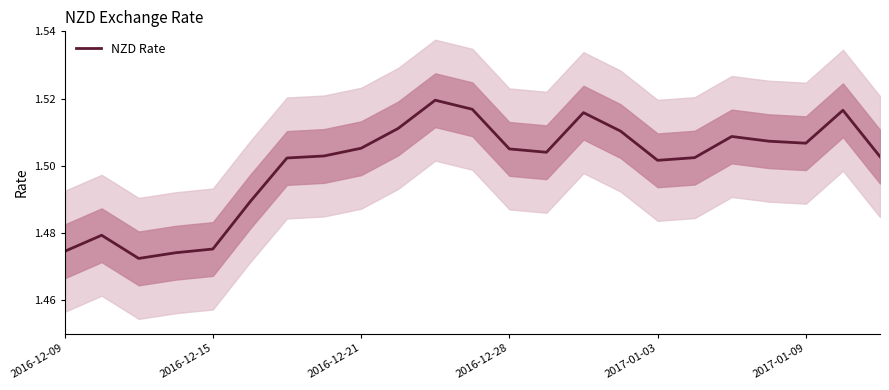

Is this an area chart (filled region under the line)?

No